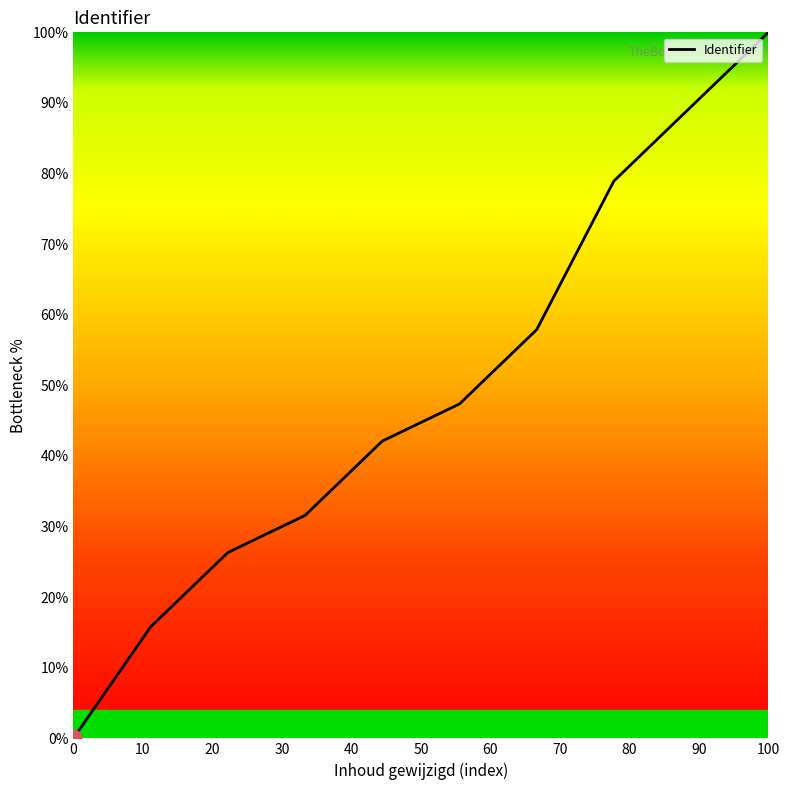

What is the maximum value shown in the chart?

100.0